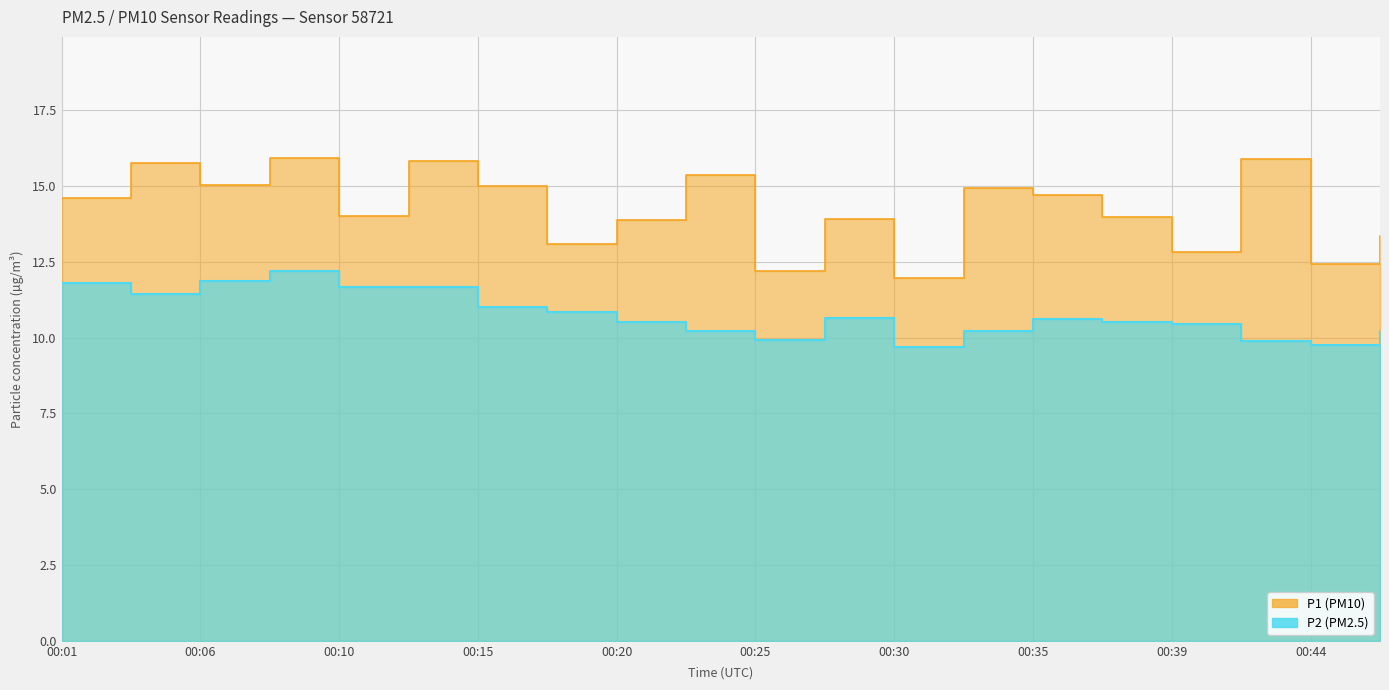

Reading right to left, extract all data points from this chart.

P1: 13.3	12.4	15.9	12.8	14.0	14.7	14.9	11.9	13.9	12.2	15.3	13.9	13.1	15.0	15.8	14.0	15.9	15.0	15.8	14.6
P2: 10.2	9.8	9.9	10.4	10.5	10.6	10.2	9.7	10.7	9.9	10.2	10.5	10.8	11.0	11.7	11.7	12.2	11.8	11.4	11.8